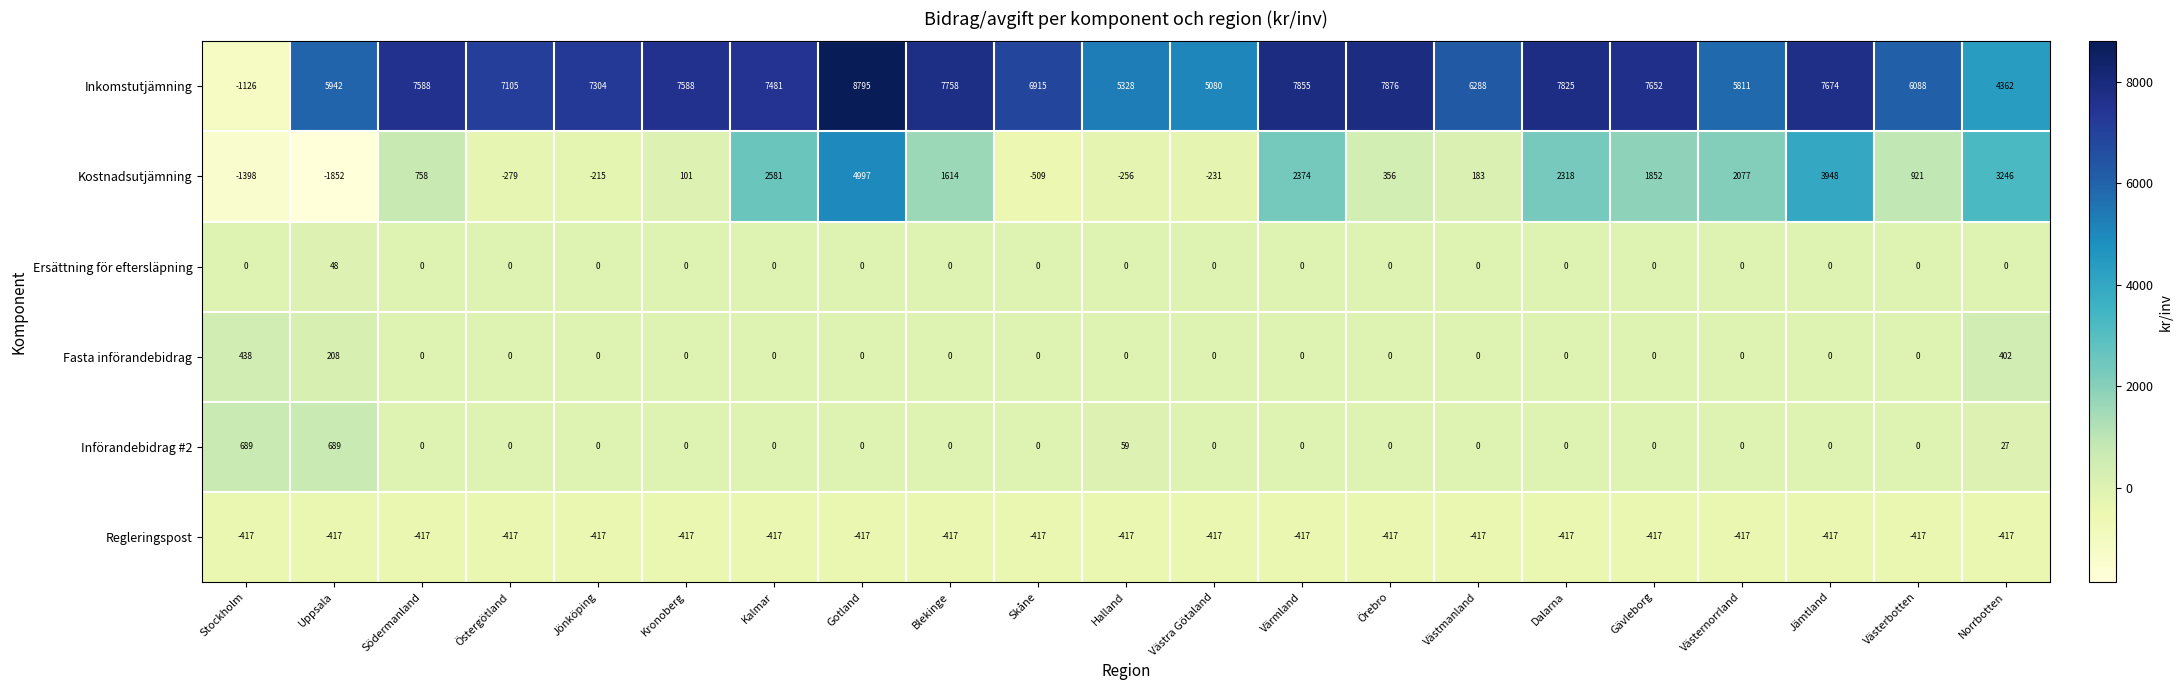

Rank the series by their maximum value, from highest to lowest.

Inkomstutjämning, Kostnadsutjämning, Införandebidrag #2, Fasta införandebidrag, Ersättning för eftersläpning, Regleringspost